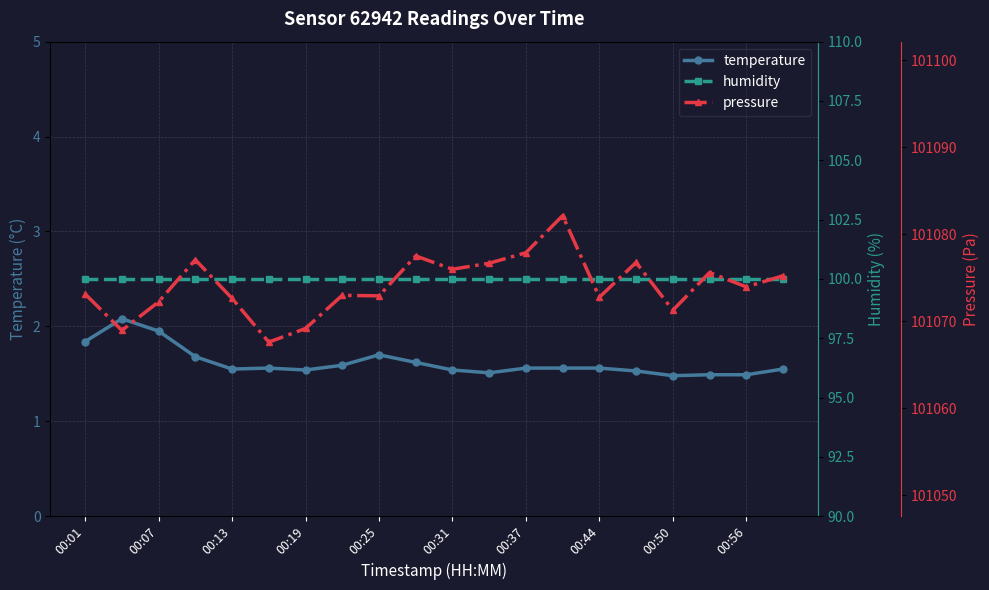

True or false: temperature has a value of 1.6 at 13.

True